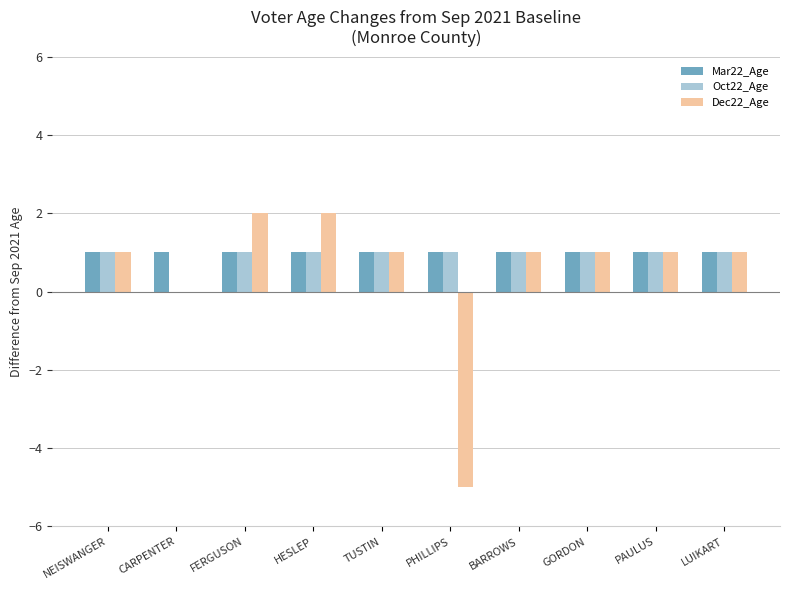

How many series are shown in this chart?

3